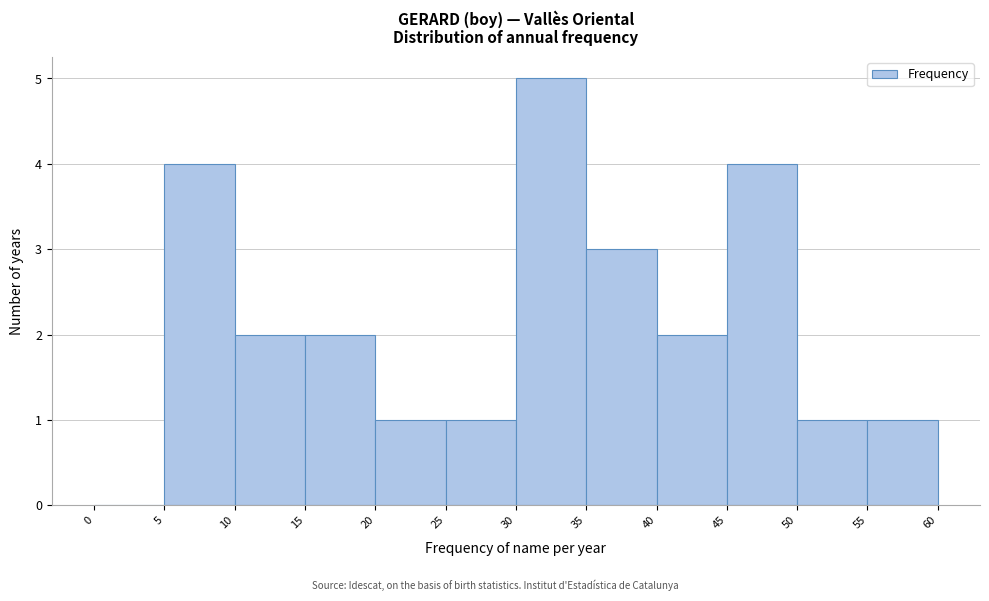

Reading left to right, transcribe this chart: for each bar, give the range it covers on the x-axis and its height. The values are not printed on the chart, so give them approximately, as read against the axis.

0 to 5: 0
5 to 10: 4
10 to 15: 2
15 to 20: 2
20 to 25: 1
25 to 30: 1
30 to 35: 5
35 to 40: 3
40 to 45: 2
45 to 50: 4
50 to 55: 1
55 to 60: 1